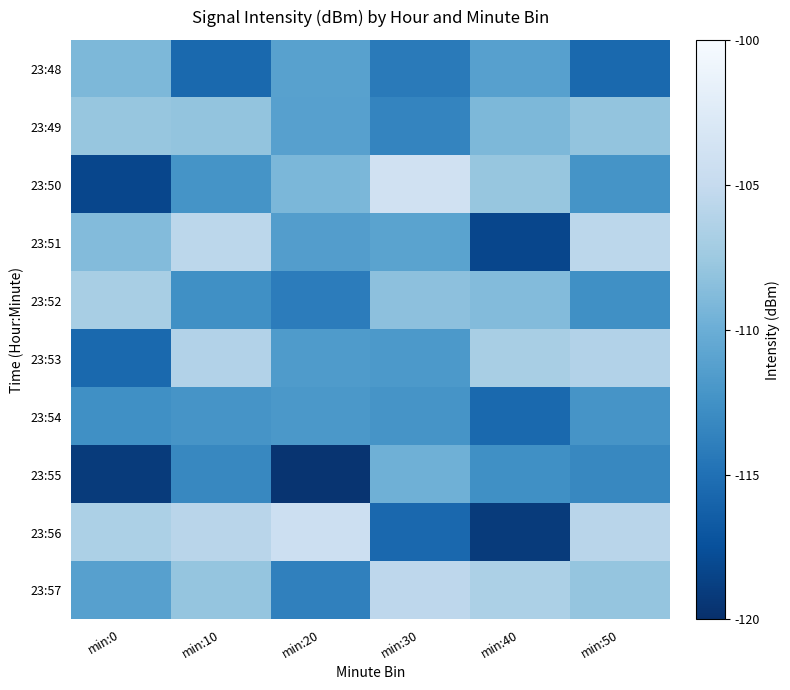

Reading left to right, transcribe all the data shown in this chart.

23:48: min:0=-109.1	min:10=-115.6	min:20=-111.2	min:30=-114.3	min:40=-111.2	min:50=-115.6
23:49: min:0=-107.9	min:10=-108.0	min:20=-111.2	min:30=-113.5	min:40=-109.1	min:50=-108.0
23:50: min:0=-118.2	min:10=-112.3	min:20=-109.2	min:30=-104.0	min:40=-107.9	min:50=-112.3
23:51: min:0=-108.8	min:10=-105.6	min:20=-111.4	min:30=-111.0	min:40=-118.2	min:50=-105.6
23:52: min:0=-106.8	min:10=-112.6	min:20=-114.1	min:30=-108.3	min:40=-108.8	min:50=-112.6
23:53: min:0=-115.6	min:10=-106.2	min:20=-111.7	min:30=-111.8	min:40=-106.8	min:50=-106.2
23:54: min:0=-112.6	min:10=-112.2	min:20=-111.9	min:30=-112.2	min:40=-115.6	min:50=-112.2
23:55: min:0=-119.1	min:10=-113.2	min:20=-119.7	min:30=-109.8	min:40=-112.6	min:50=-113.2
23:56: min:0=-106.6	min:10=-105.8	min:20=-104.3	min:30=-115.7	min:40=-119.1	min:50=-105.8
23:57: min:0=-111.2	min:10=-107.9	min:20=-113.8	min:30=-105.5	min:40=-106.6	min:50=-107.9